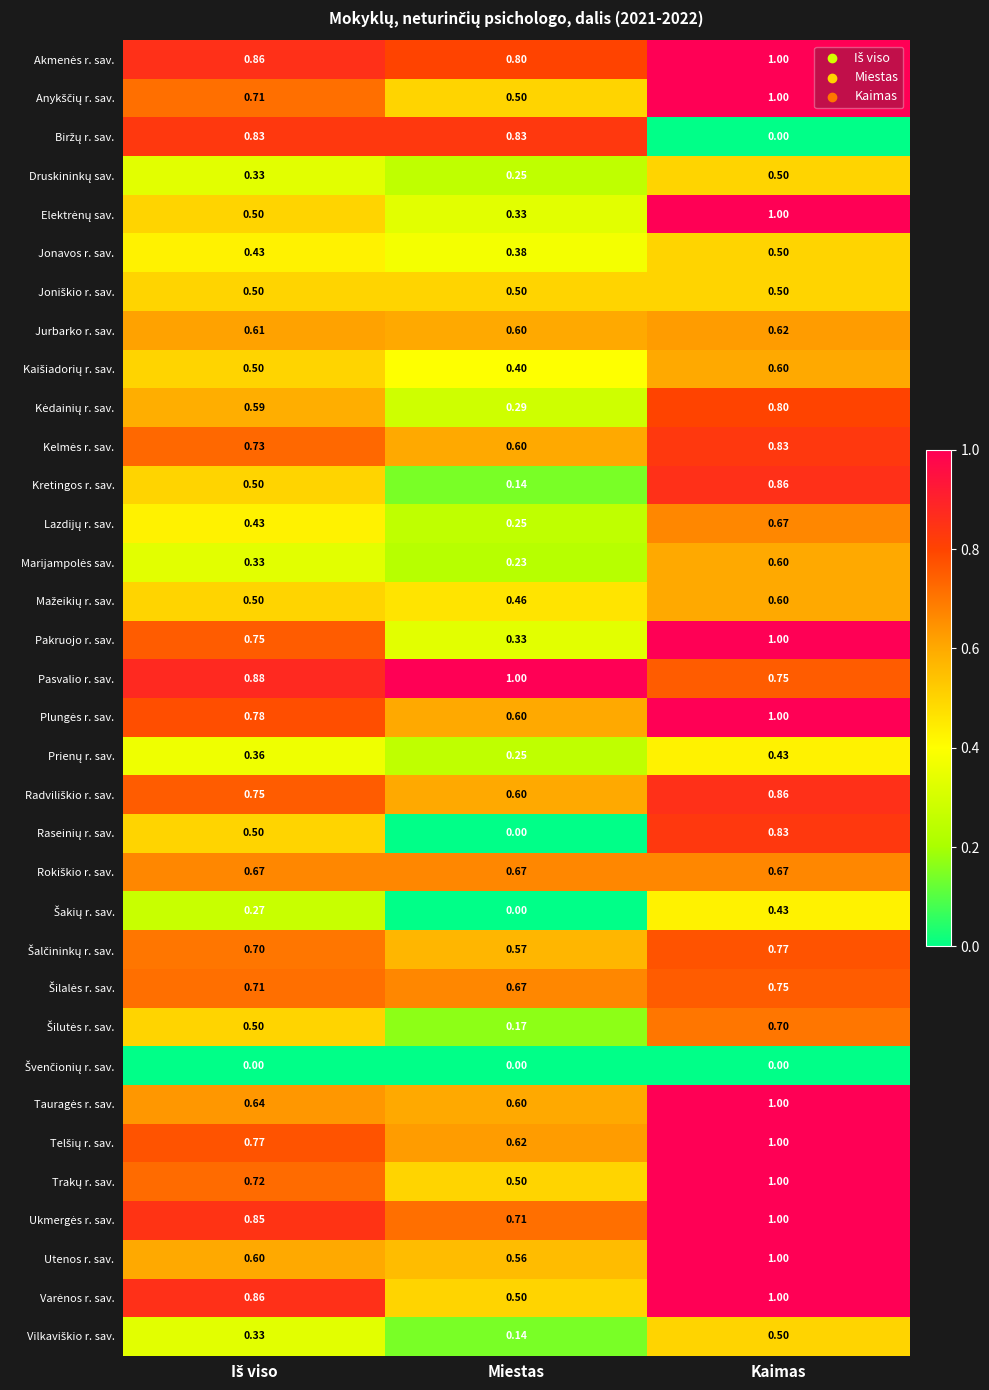

How many categories are shown in the chart?

3